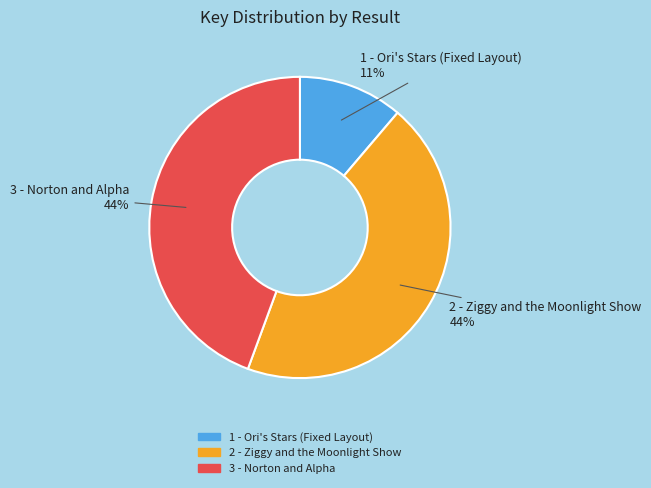

Count the number of slices in the pie.

3